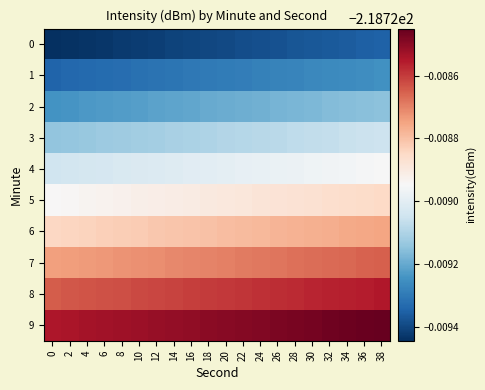

List the series in order of their peak value, lowest first.

0, 1, 2, 3, 4, 5, 6, 7, 8, 9